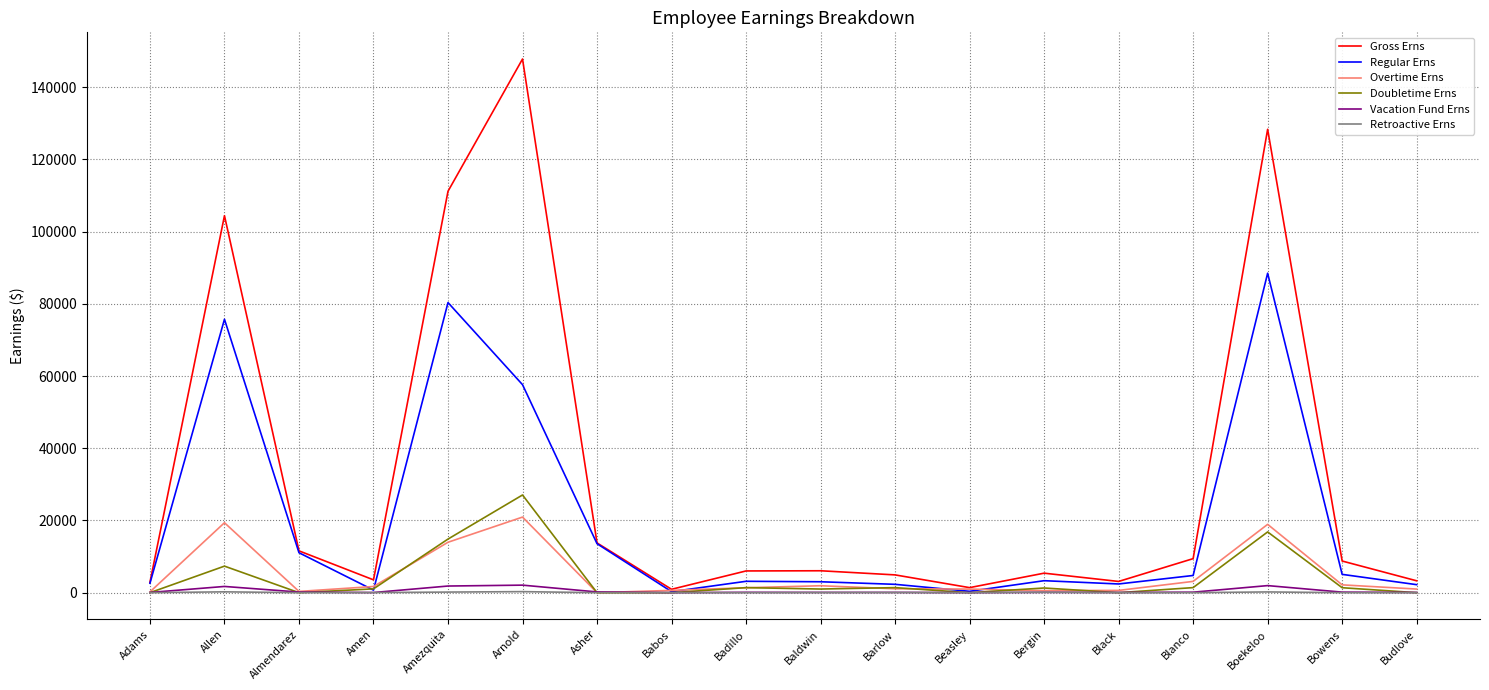

Which series has the largest range (max minus min)?

Gross Erns